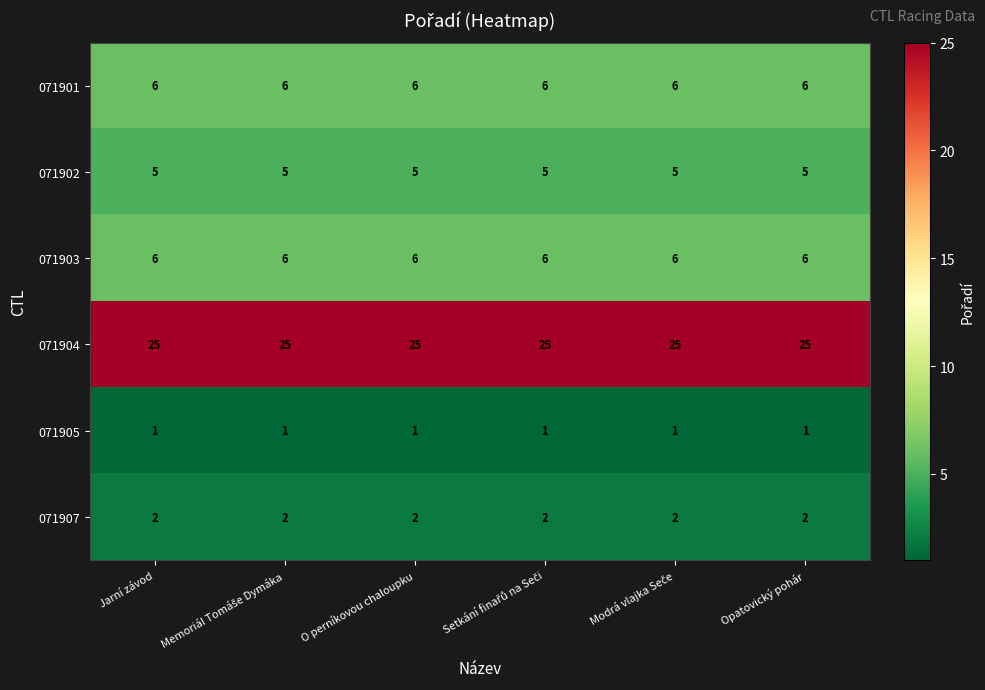

What is the maximum value shown in the chart?

25